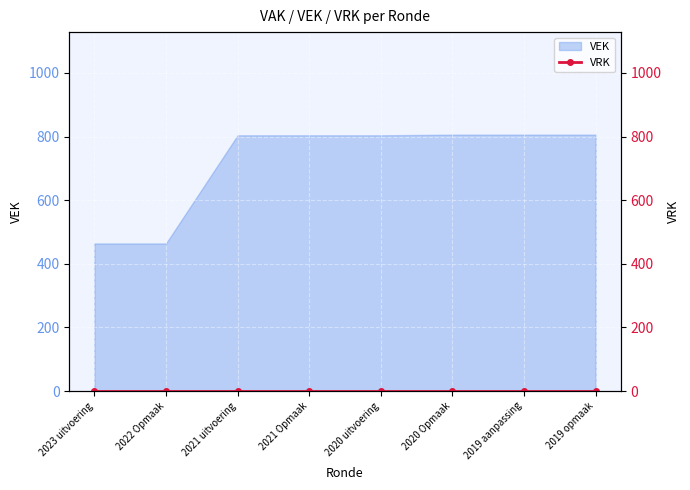

What is the difference between the values at 2019 opmaak and 2022 Opmaak?

342